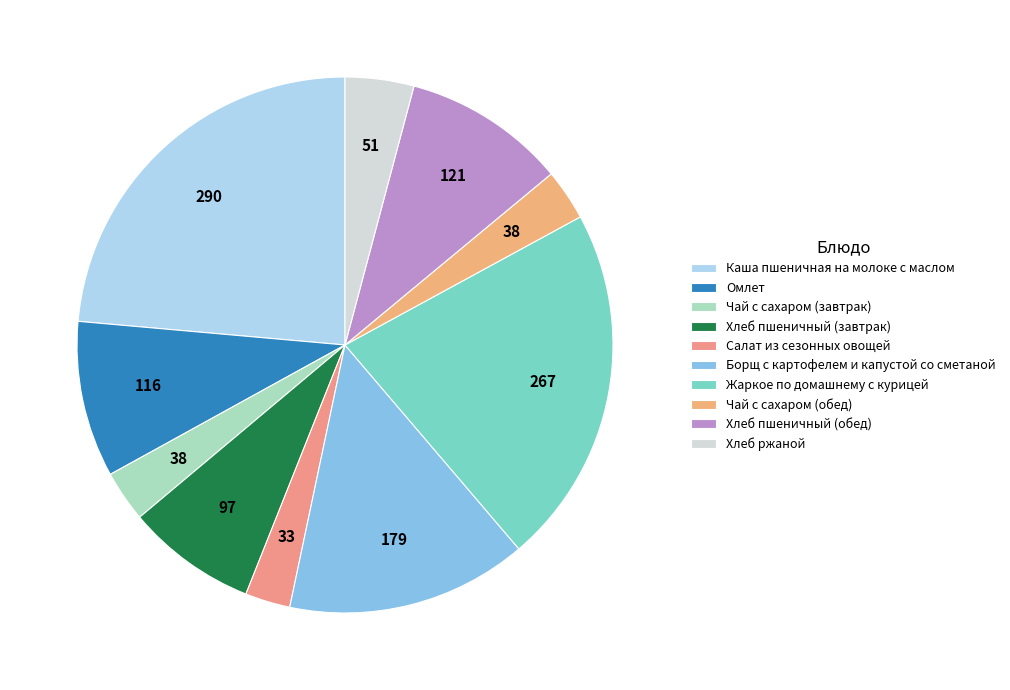

Rank the categories by value from lowest to highest.

Салат из сезонных овощей, Чай с сахаром (завтрак), Чай с сахаром (обед), Хлеб ржаной, Хлеб пшеничный (завтрак), Омлет, Хлеб пшеничный (обед), Борщ с картофелем и капустой со сметаной, Жаркое по домашнему с курицей, Каша пшеничная на молоке с маслом